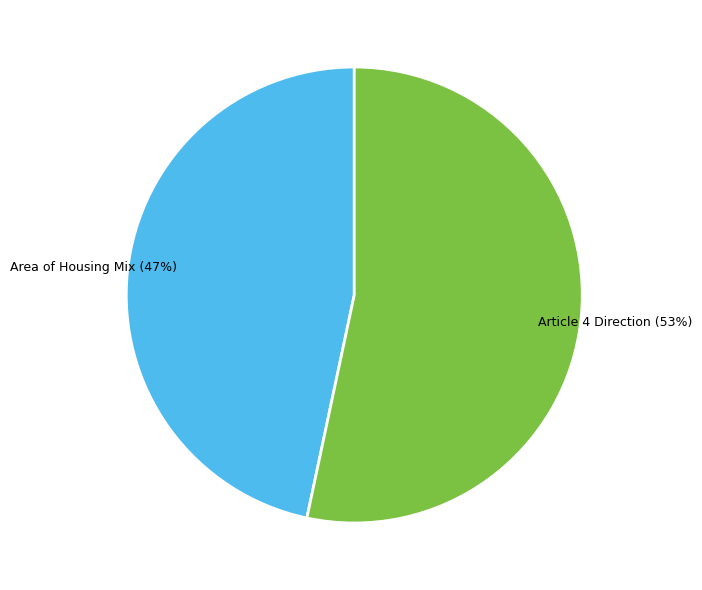

To the nearest percent, what is the average slice percentage?

50%